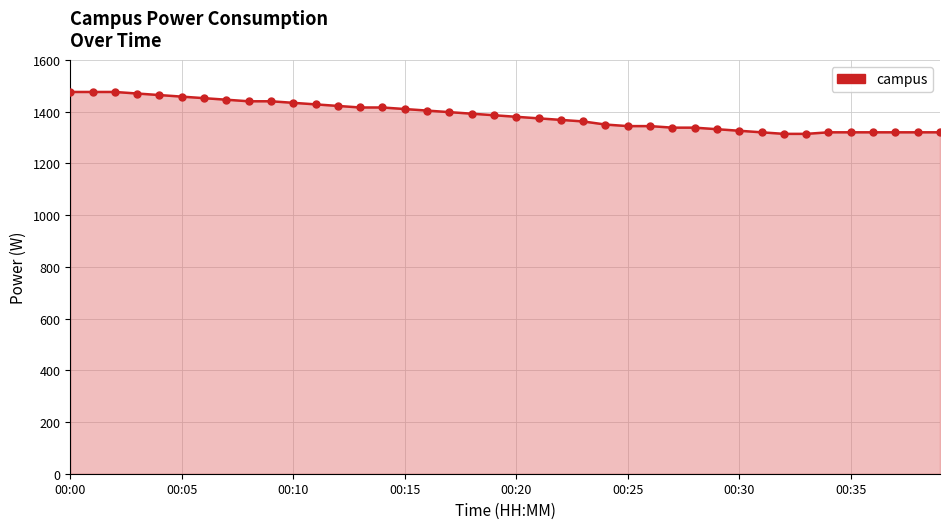

What is the value of the 1st point from the left?

1476